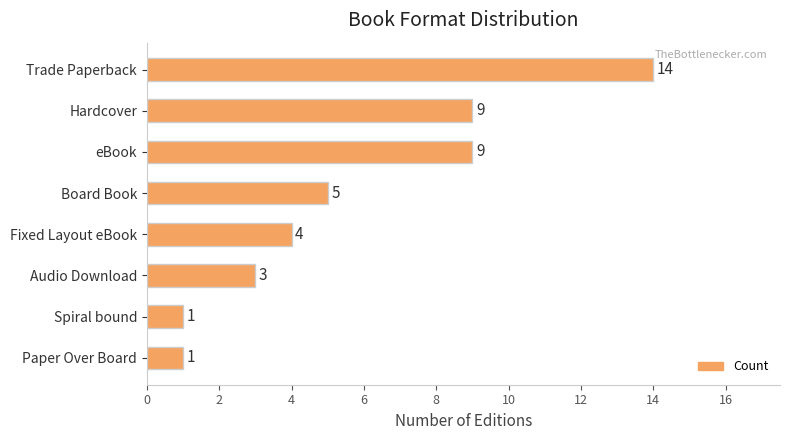

Reading top to bottom, list all the values displayed in this chart.

14	9	9	5	4	3	1	1